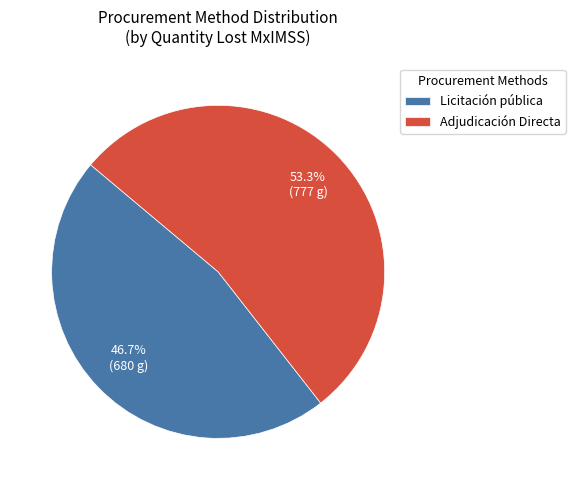

To the nearest percent, what percentage of the pie is Licitación pública?

47%